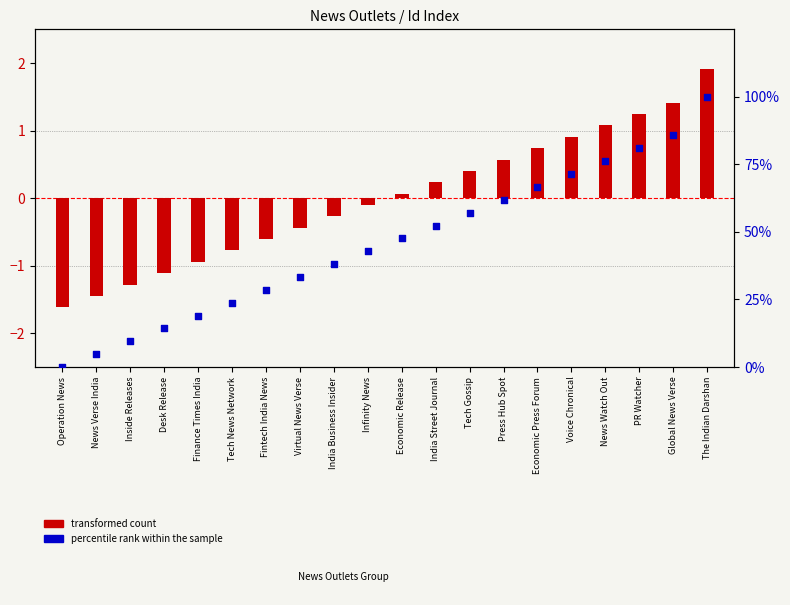

At how many categories does at least one series exceed 60?

7